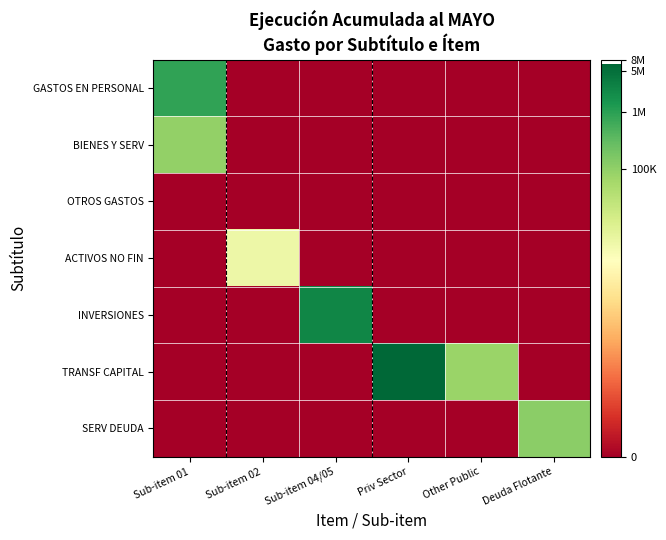

Which category has the lowest value across all series?

Sub-item 02